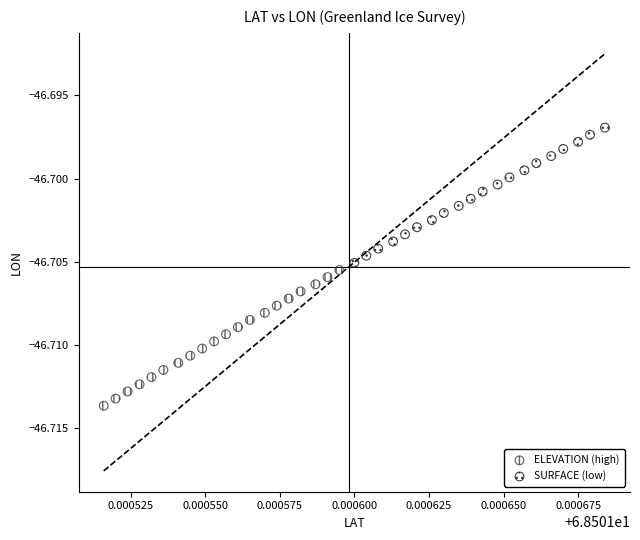

What are all the series names shown in the legend?

ELEVATION (high), SURFACE (low)